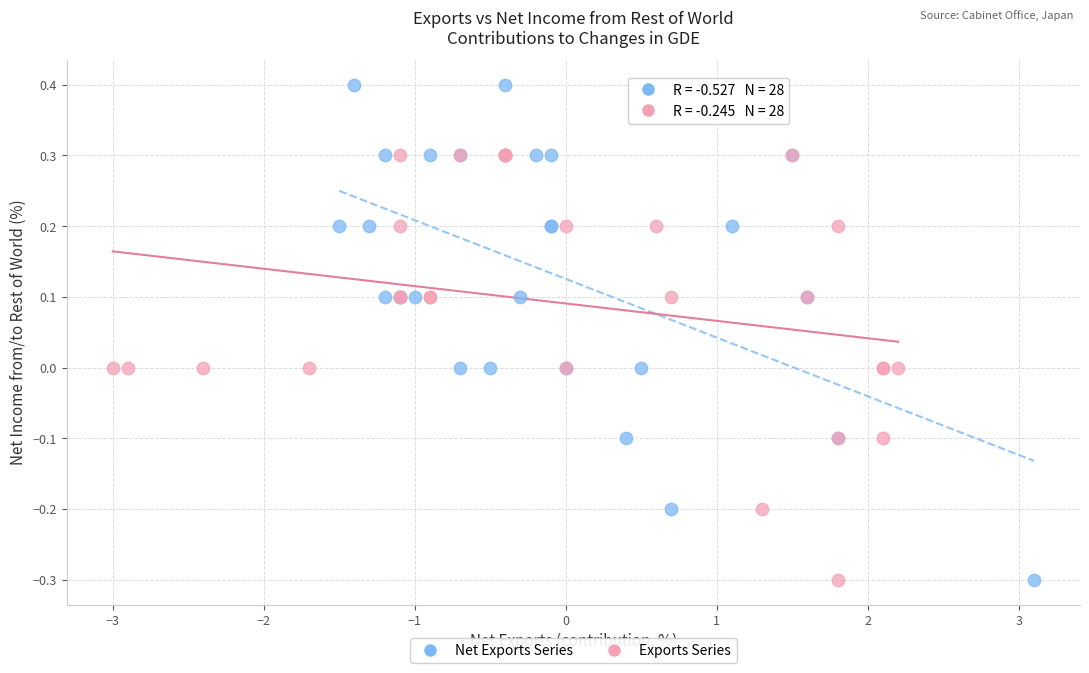

What are all the series names shown in the legend?

Net Exports Series, Exports Series